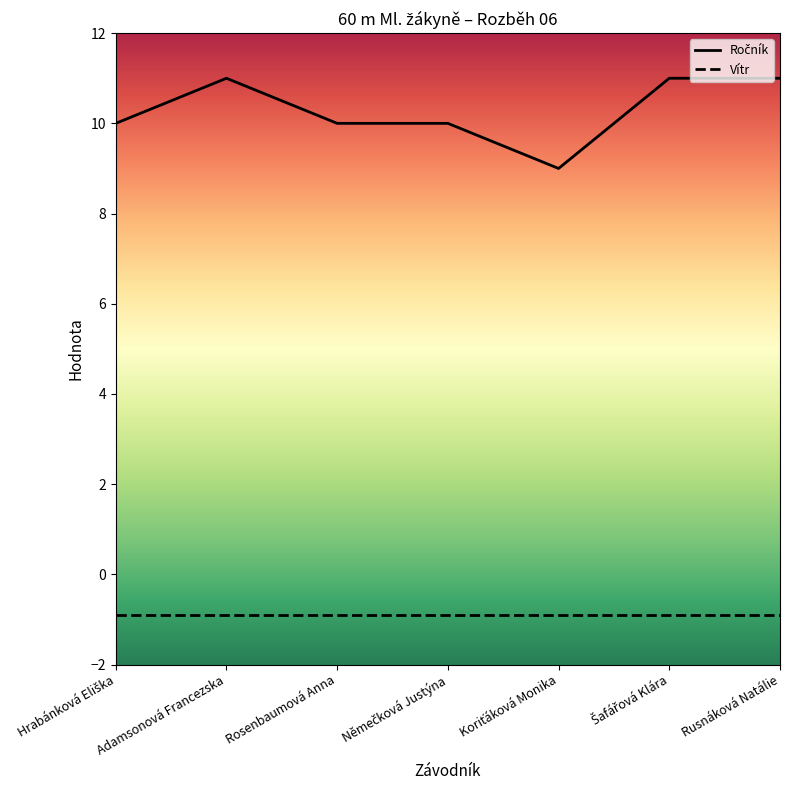

What is the approximate value of Vítr at Rusnáková Natálie?

-0.9